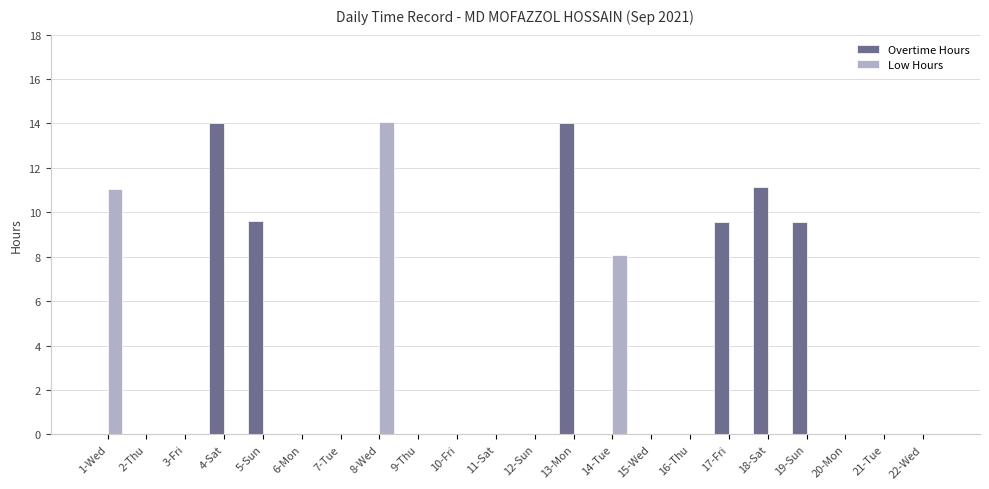

Reading right to left, transcribe all the data shown in this chart.

Overtime Hours: 22-Wed=0.0	21-Tue=0.0	20-Mon=0.0	19-Sun=9.6	18-Sat=11.1	17-Fri=9.6	16-Thu=0.0	15-Wed=0.0	14-Tue=0.0	13-Mon=14.0	12-Sun=0.0	11-Sat=0.0	10-Fri=0.0	9-Thu=0.0	8-Wed=0.0	7-Tue=0.0	6-Mon=0.0	5-Sun=9.6	4-Sat=14.0	3-Fri=0.0	2-Thu=0.0	1-Wed=0.0
Low Hours: 22-Wed=0.0	21-Tue=0.0	20-Mon=0.0	19-Sun=0.0	18-Sat=0.0	17-Fri=0.0	16-Thu=0.0	15-Wed=0.0	14-Tue=8.1	13-Mon=0.0	12-Sun=0.0	11-Sat=0.0	10-Fri=0.0	9-Thu=0.0	8-Wed=14.1	7-Tue=0.0	6-Mon=0.0	5-Sun=0.0	4-Sat=0.0	3-Fri=0.0	2-Thu=0.0	1-Wed=11.1